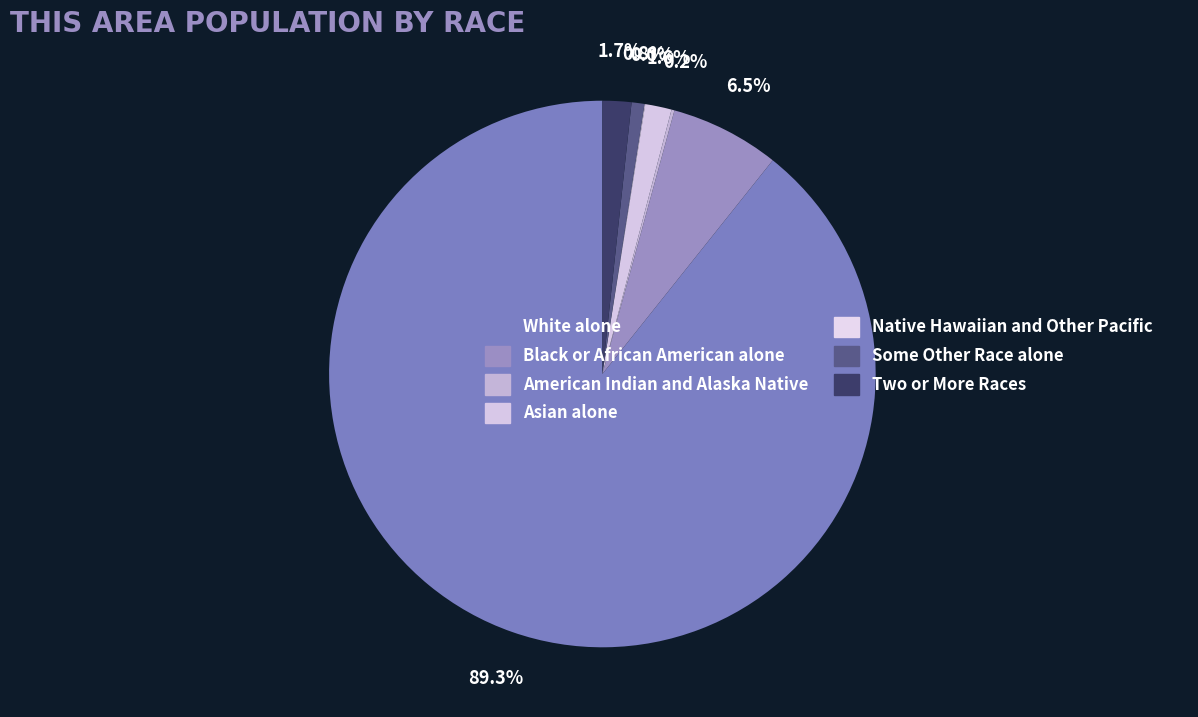

How many slices are in this pie chart?

7